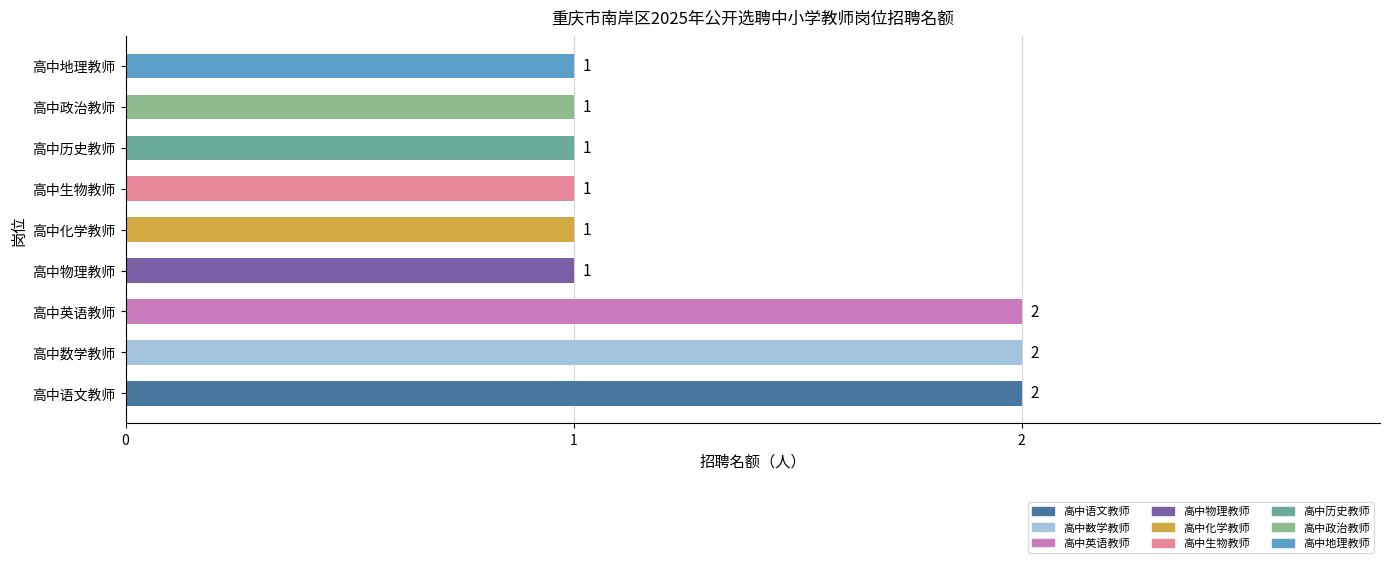

Count the values in the range 1 to 2.

9